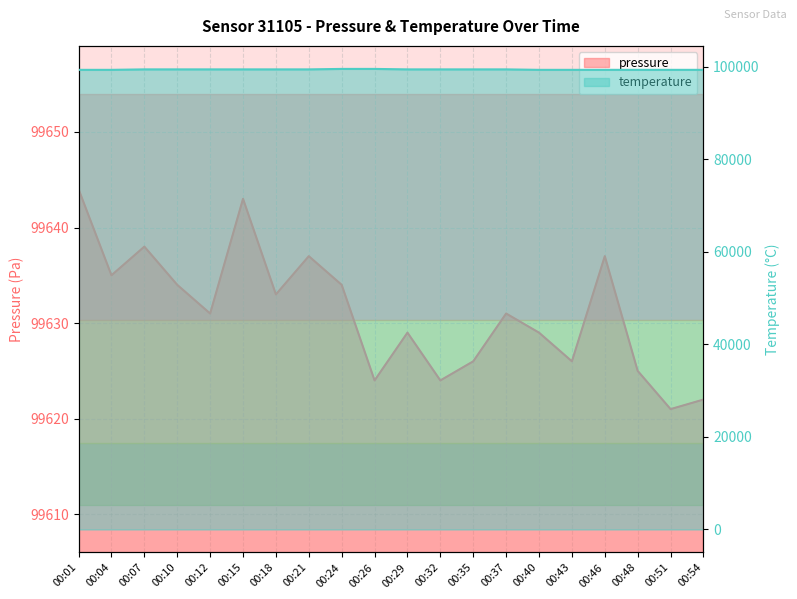

What is the difference between the pressure values at 00:26 and 00:48?

1